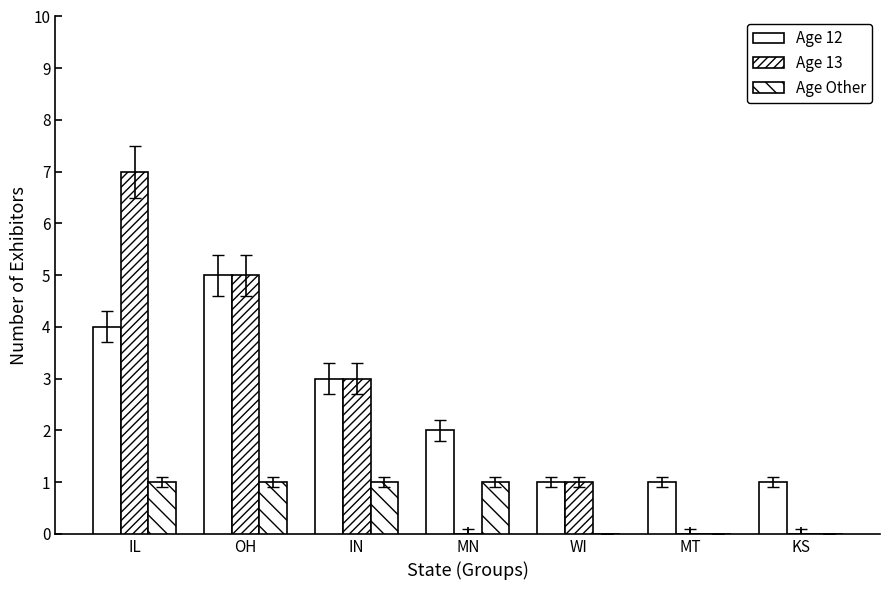

How many series are shown in this chart?

3